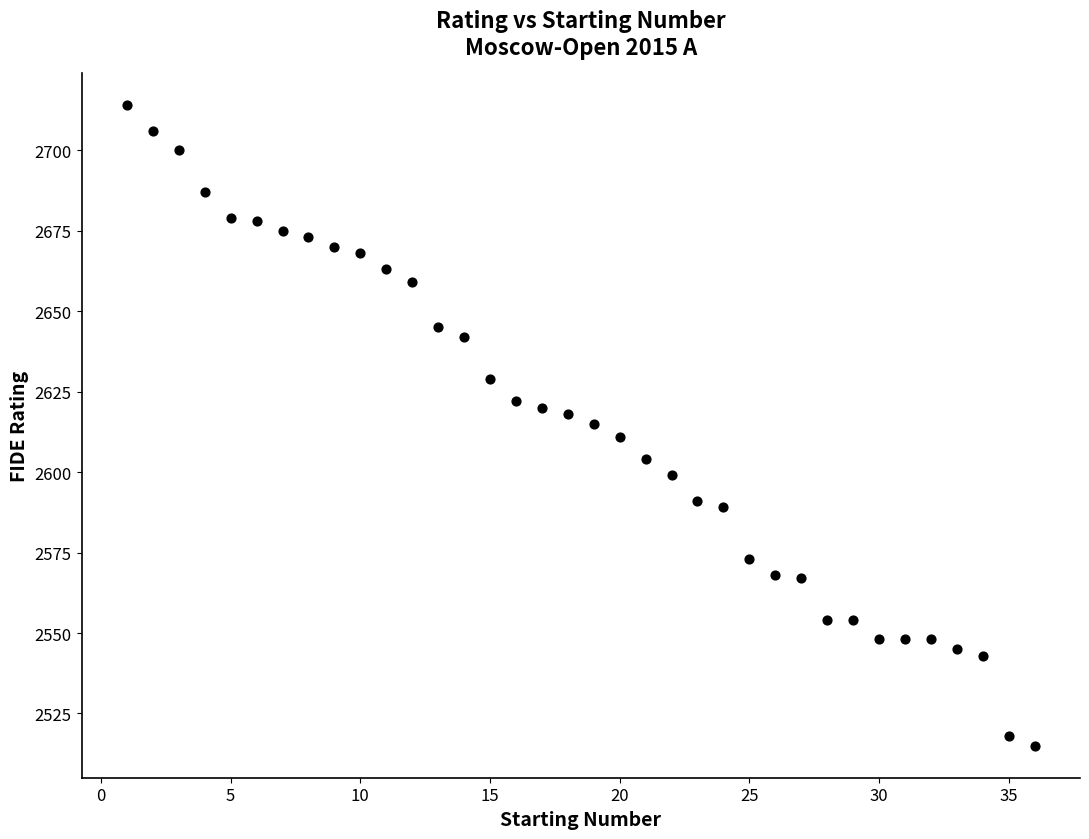

What is the range of Y values (max minus min)?

199